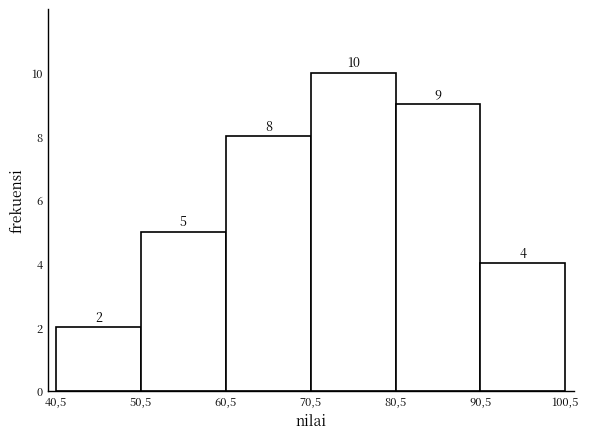

Reading left to right, transcribe all the data shown in this chart.

40,5=2	50,5=5	60,5=8	70,5=10	80,5=9	90,5=4